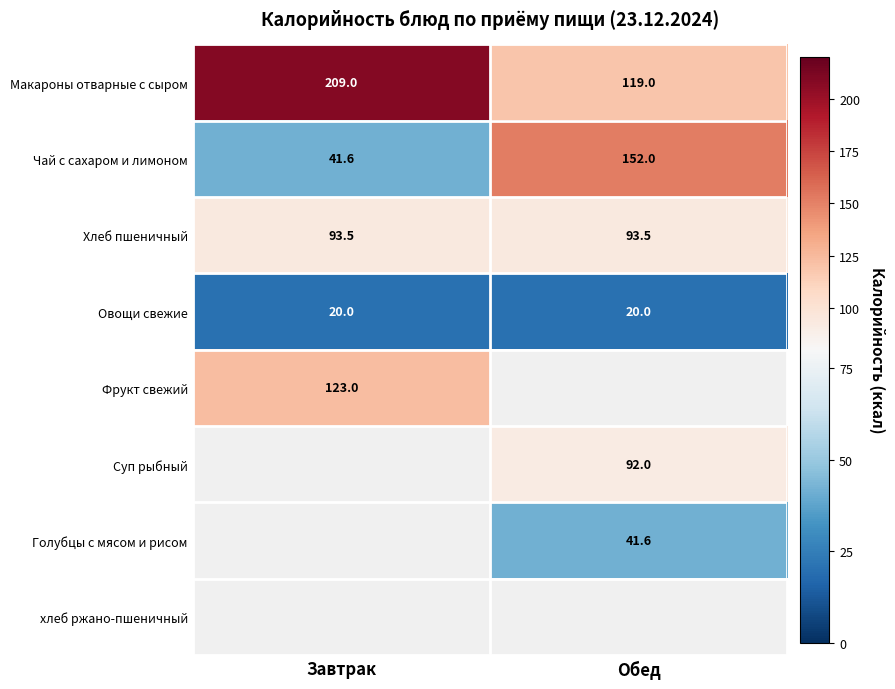

At how many categories does at least one series exceed 21?

2